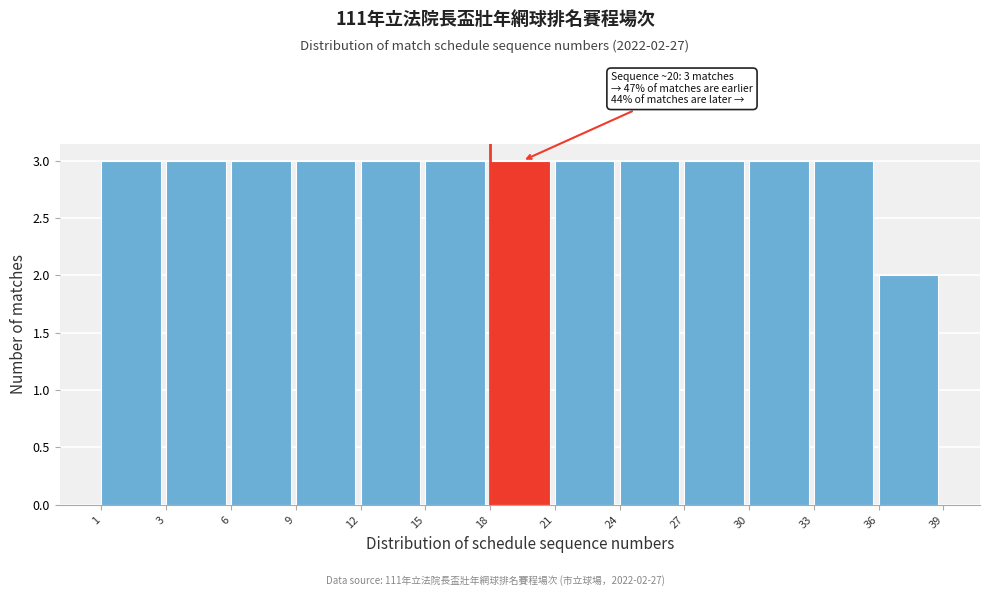

Reading left to right, list all the values displayed in this chart.

1=3	3=3	6=3	9=3	12=3	15=3	18=3	21=3	24=3	27=3	30=3	33=3	36=2